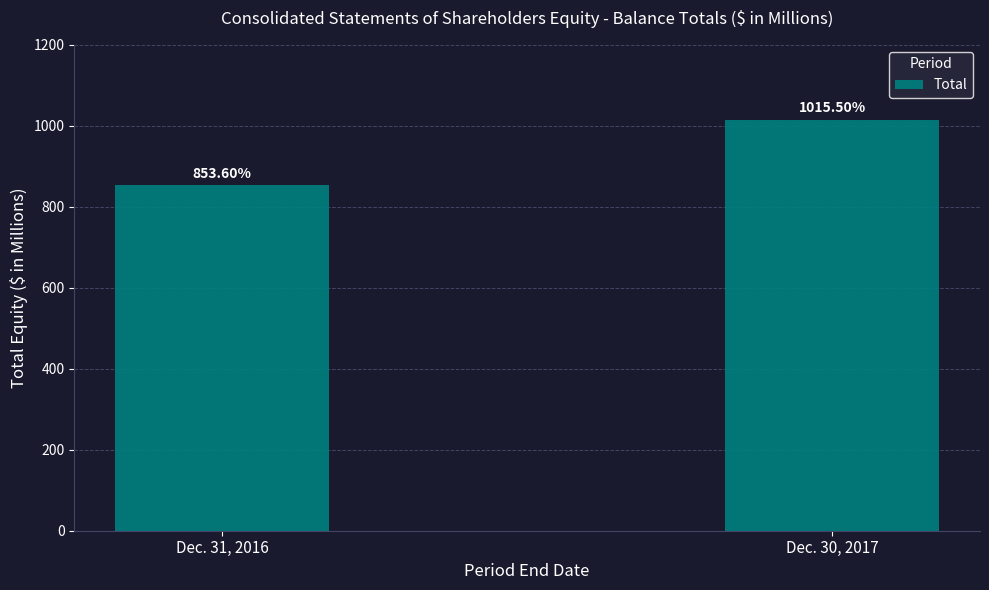

What is the smallest value displayed?

853.6